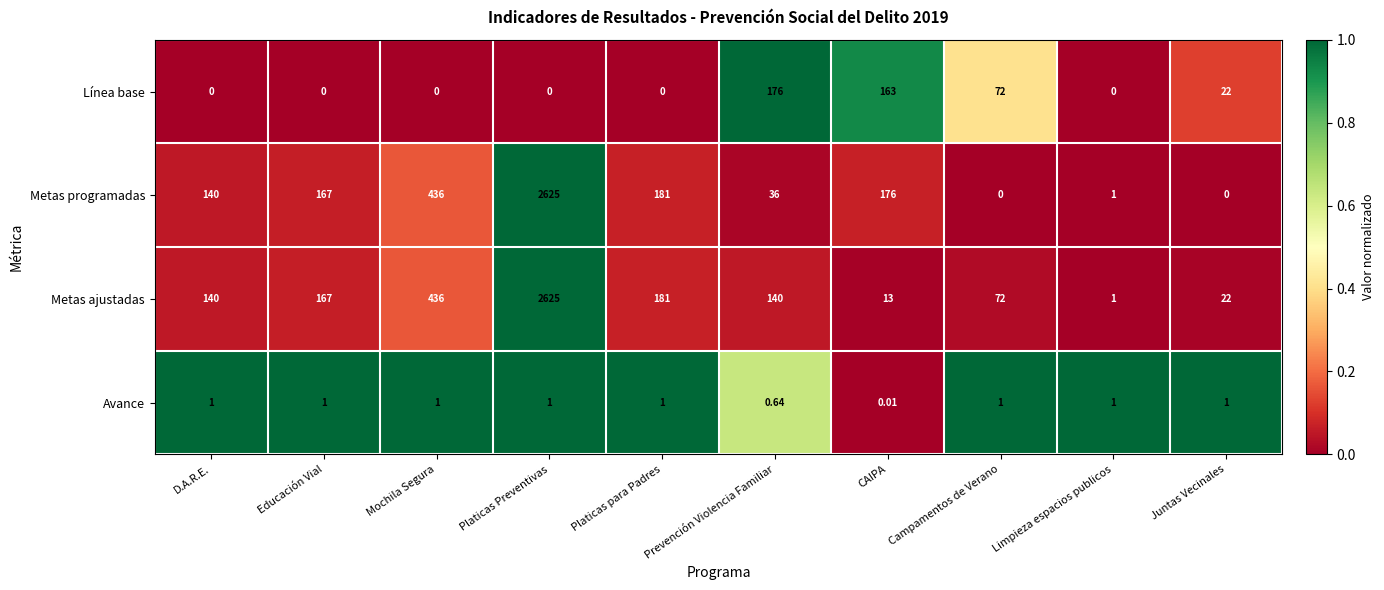

What is the spread (max minus min) of values at Limpieza espacios publicos?

1.0